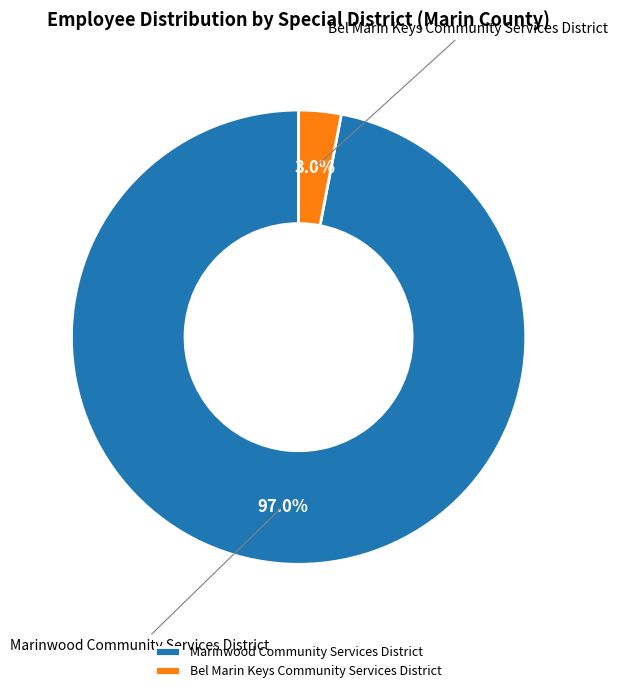

What portion of the pie excludes Bel Marin Keys Community Services District?

97.0%